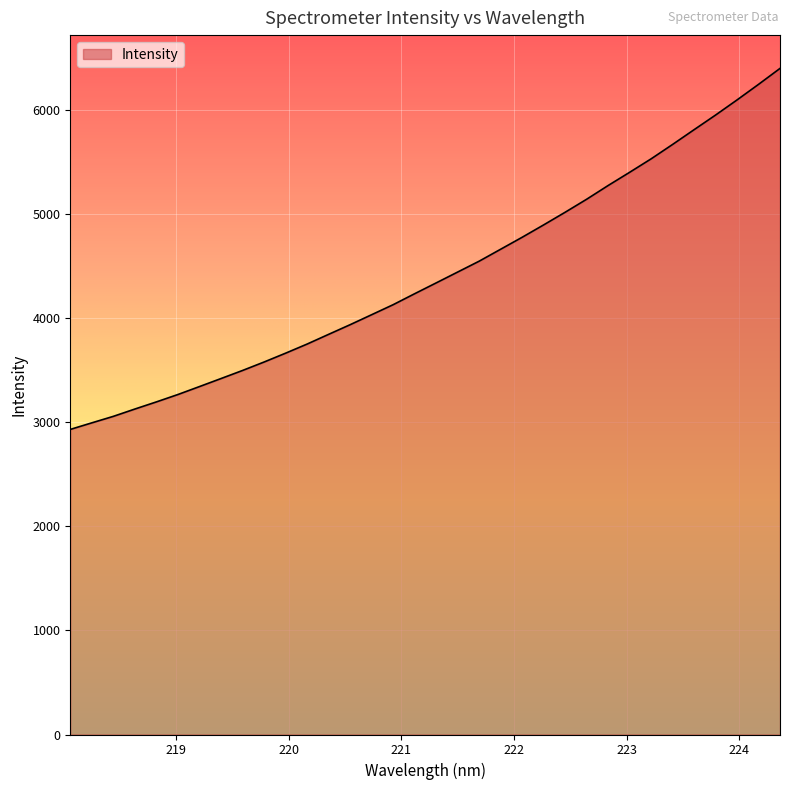

What is the difference between the maximum and minimum values?

3466.2